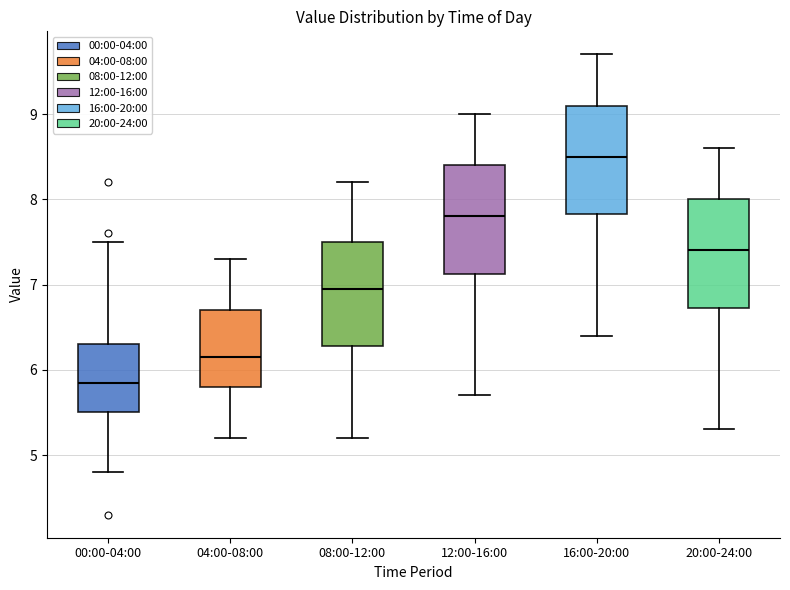

Reading left to right, read every box against the y-axis: the position of its median line, the range the box covers, and the ends of its whiskers. The values are not printed on the chart, so give them approximately, as read against the axis.

00:00-04:00: median 5.9, box 5.5 to 6.3, whiskers 4.8 to 7.5
04:00-08:00: median 6.2, box 5.8 to 6.7, whiskers 5.2 to 7.3
08:00-12:00: median 7.0, box 6.3 to 7.5, whiskers 5.2 to 8.2
12:00-16:00: median 7.8, box 7.1 to 8.4, whiskers 5.7 to 9.0
16:00-20:00: median 8.5, box 7.8 to 9.1, whiskers 6.4 to 9.7
20:00-24:00: median 7.4, box 6.7 to 8.0, whiskers 5.3 to 8.6